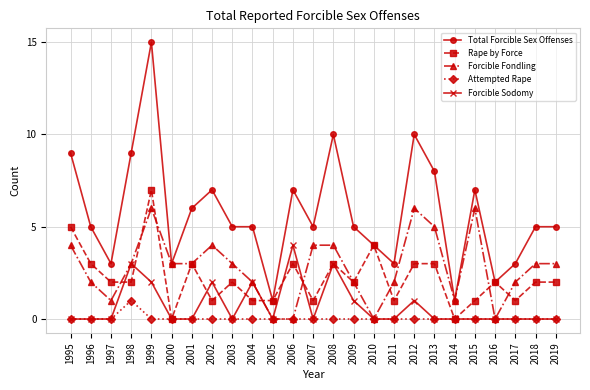

At which category is the sum across all series the highest?

1999